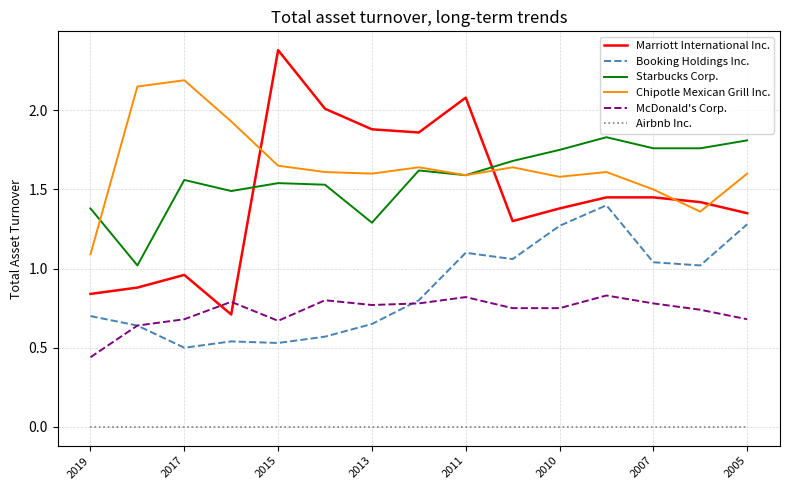

What is the sum of all Chipotle Mexican Grill Inc. values?

24.7